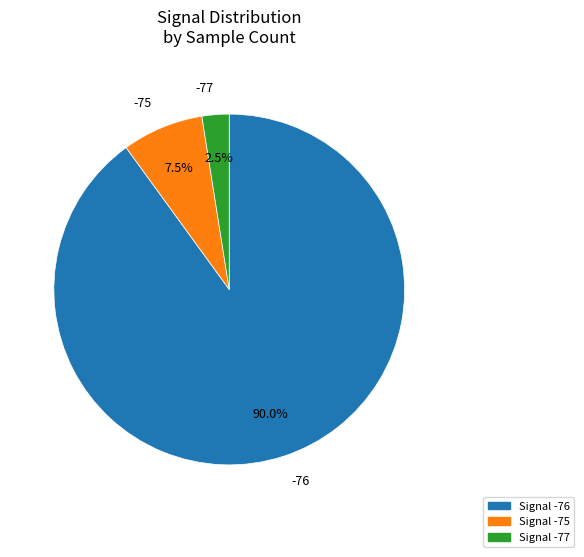

Is there a majority slice in this chart?

Yes